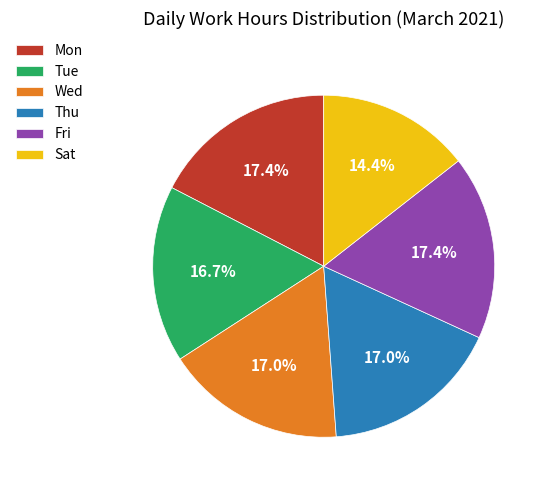

How many slices are in this pie chart?

6